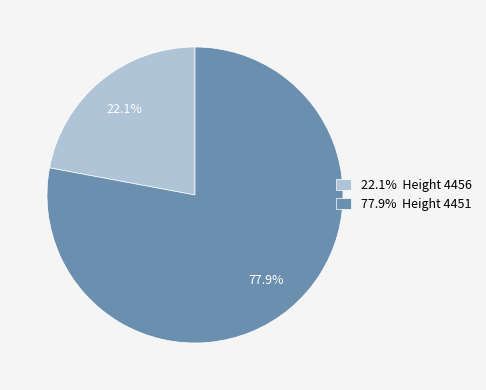

Which has a higher value, 22.1% Height 4456 or 77.9% Height 4451?

77.9% Height 4451